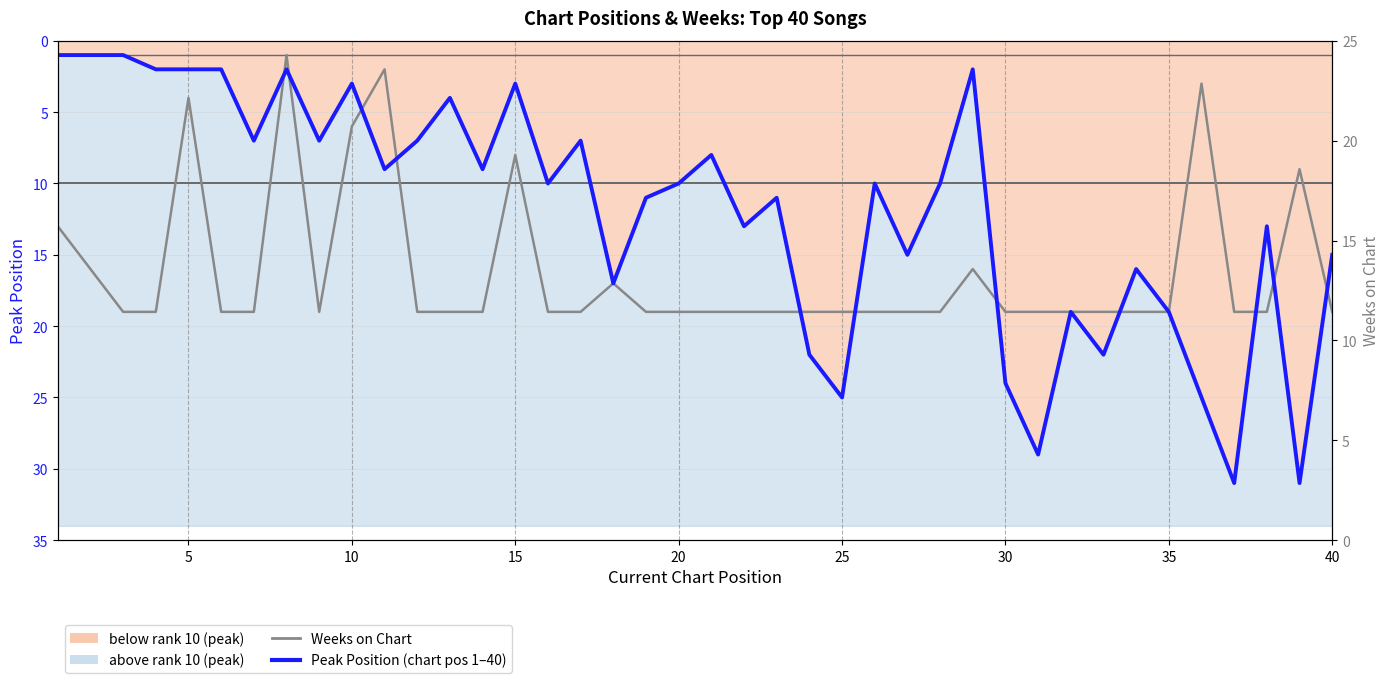

Is the value of Weeks on Chart at 40 greater than the value of Peak Position at 15?

Yes